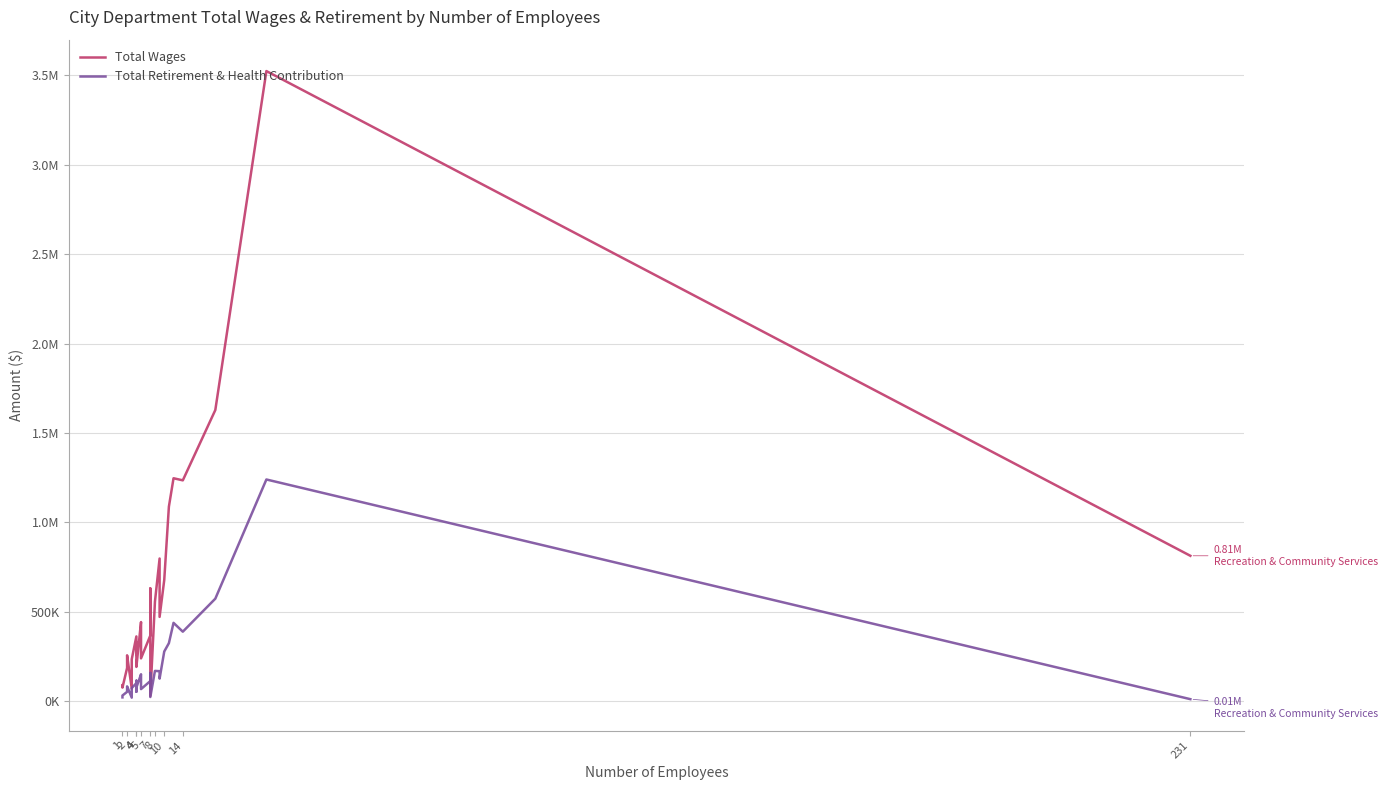

What is the sum of the Total Retirement & Health Contribution values at 14 and 4?

490467